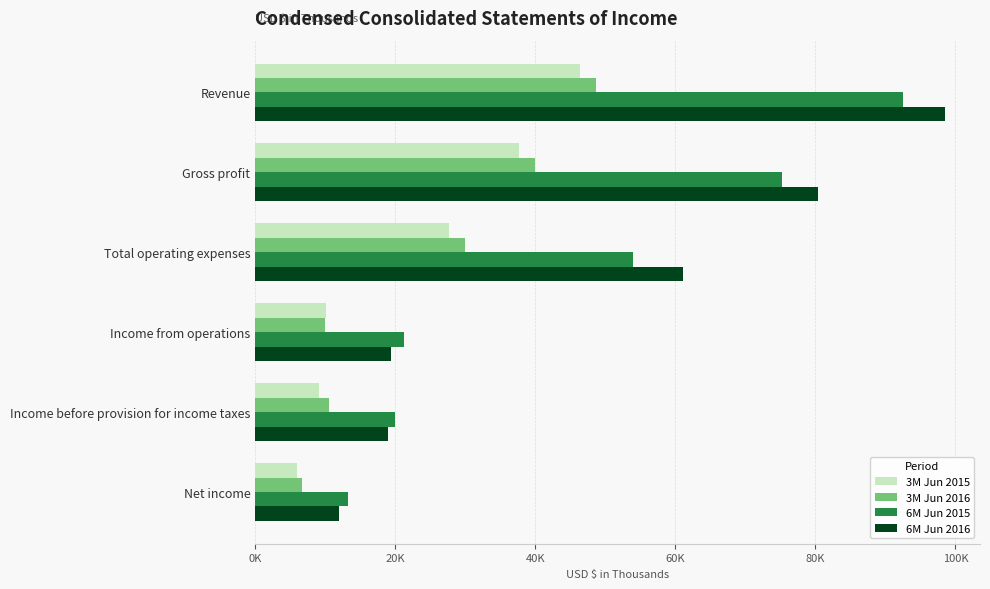

Reading left to right, what are all the values shown in this chart?

3M Jun 2015: 46405	37718	27622	10096	9087	5904
3M Jun 2016: 48733	40014	30019	9995	10510	6653
6M Jun 2015: 92451	75221	53998	21223	20003	13261
6M Jun 2016: 98575	80406	61026	19380	18975	12011